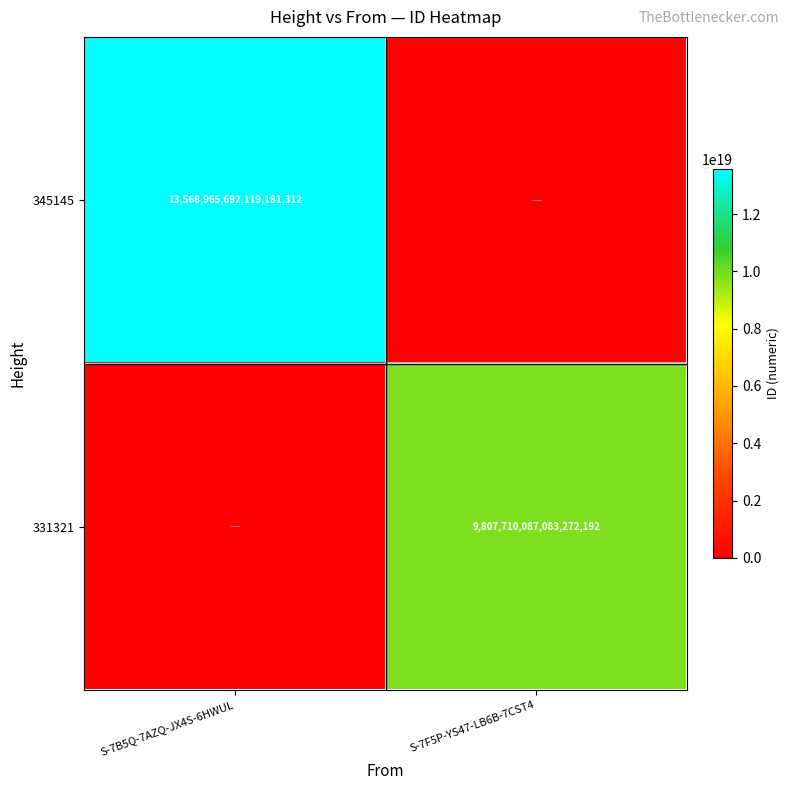

The 331321 series shows 2445506943724488704 at S-7F5P-YS47-LB6B-7CST4. True or false?

False